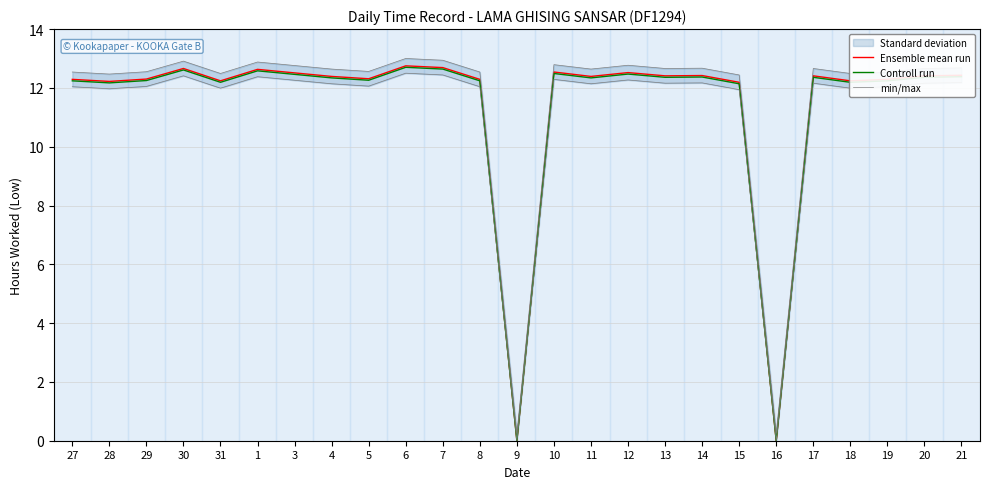

Which category has the highest value across all series?

6